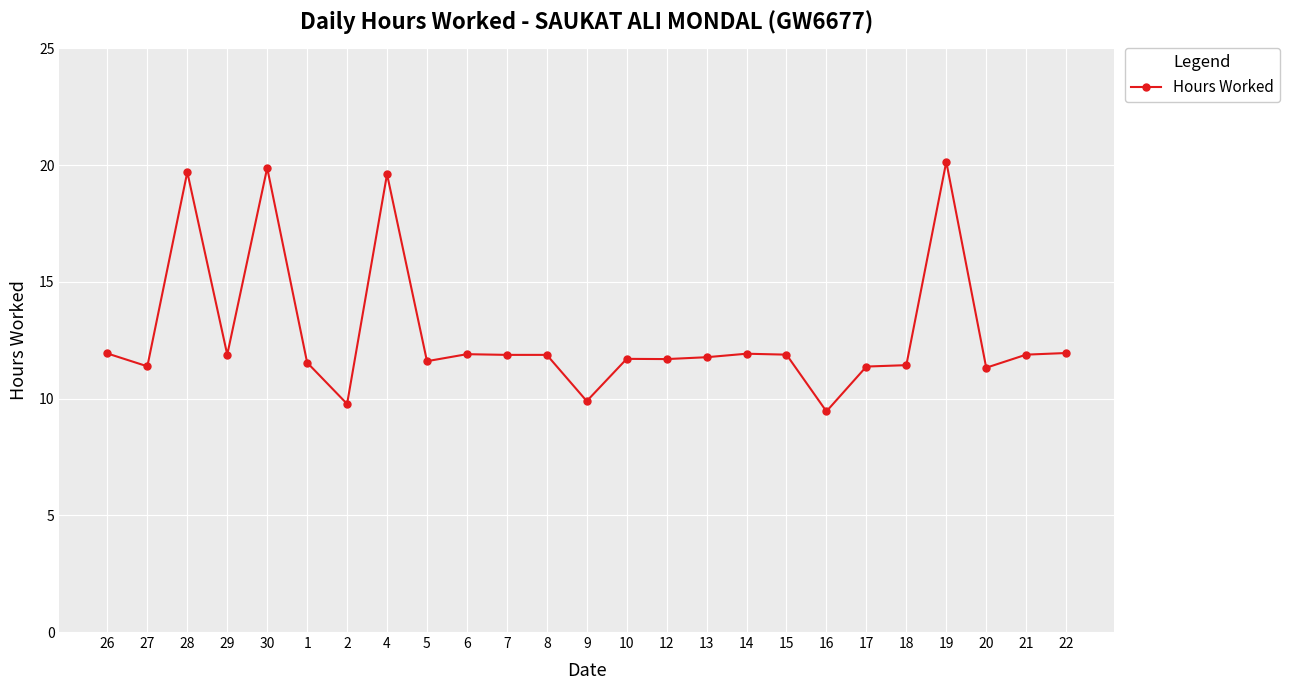

What is the label of the 13th point from the right?

9